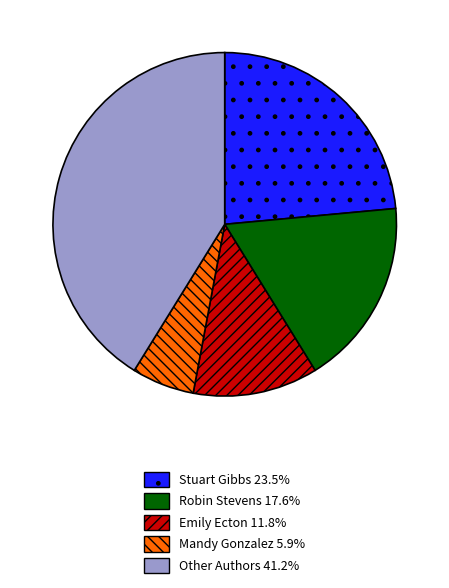

Is there a majority slice in this chart?

No